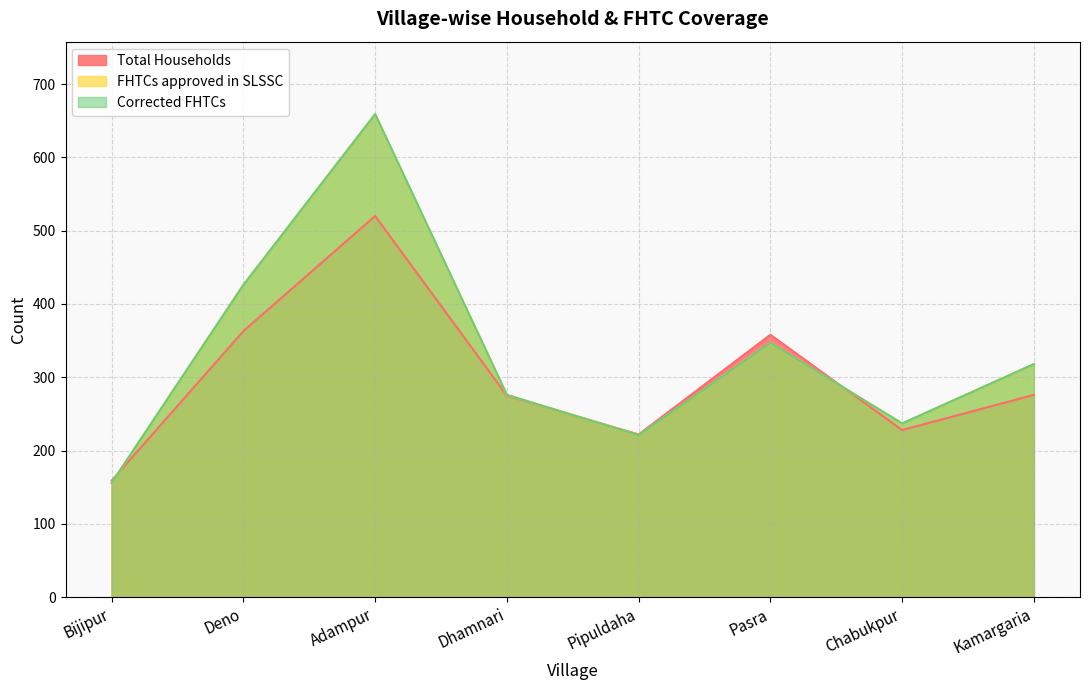

What are all the series names shown in the legend?

Total Households, FHTCs approved in SLSSC, Corrected FHTCs